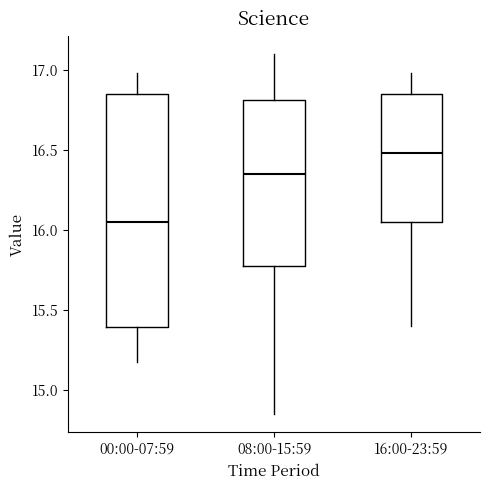

Reading left to right, transcribe this box plot: for each box, give where its median line is, the range the box spans, and where its two whiskers end, as read against the y-axis. The values are not printed on the chart, so give them approximately, as read against the axis.

00:00-07:59: median 16.05, box 15.40 to 16.85, whiskers 15.20 to 17.00
08:00-15:59: median 16.35, box 15.80 to 16.80, whiskers 14.85 to 17.10
16:00-23:59: median 16.50, box 16.05 to 16.85, whiskers 15.40 to 17.00